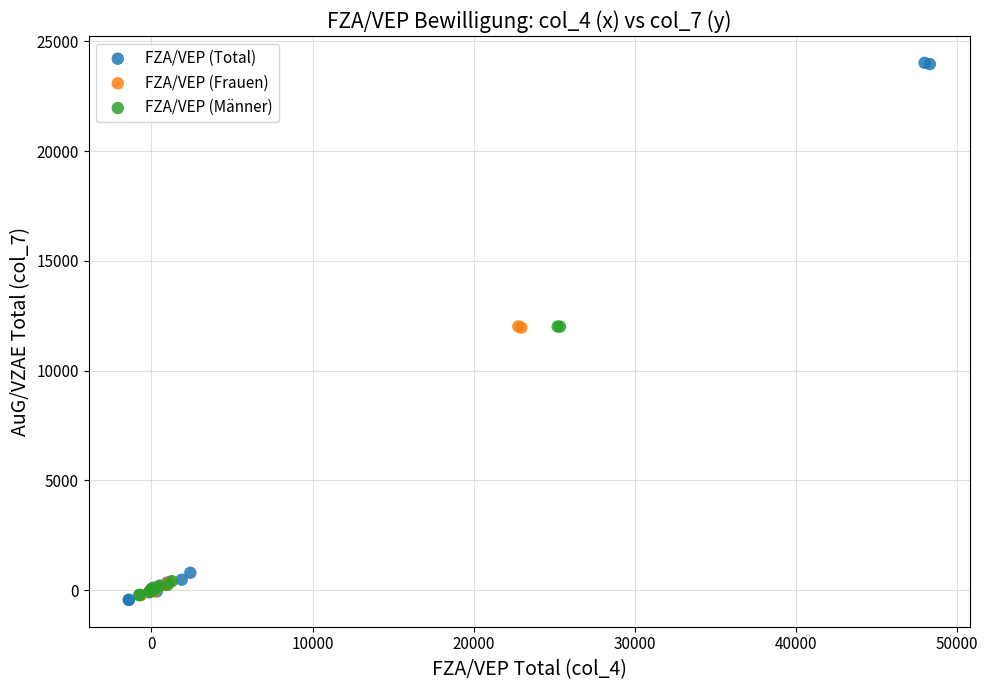

Which series reaches the maximum Y coordinate?

FZA/VEP (Total)